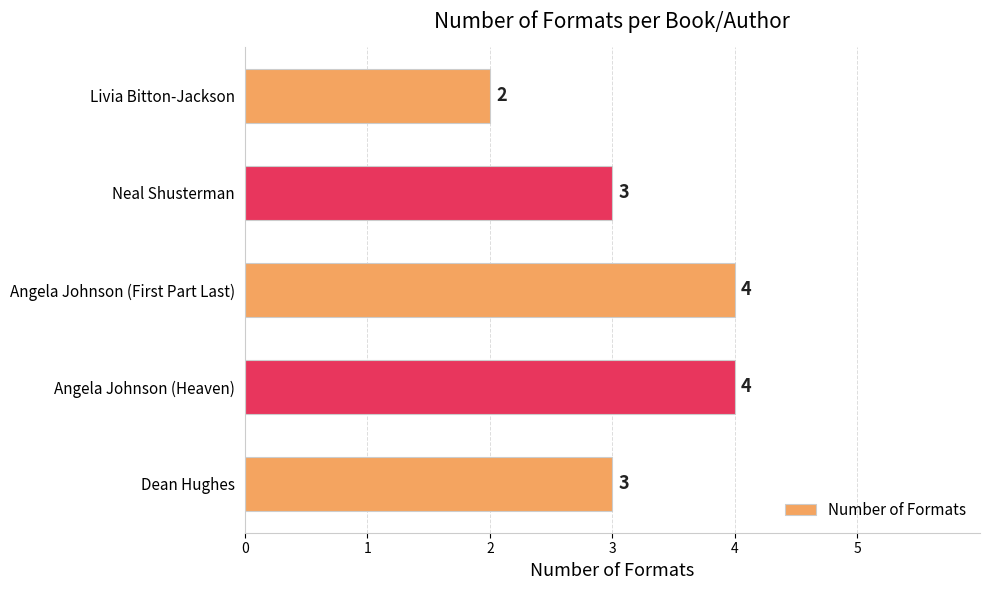

What is the difference between the maximum and second lowest values?

1